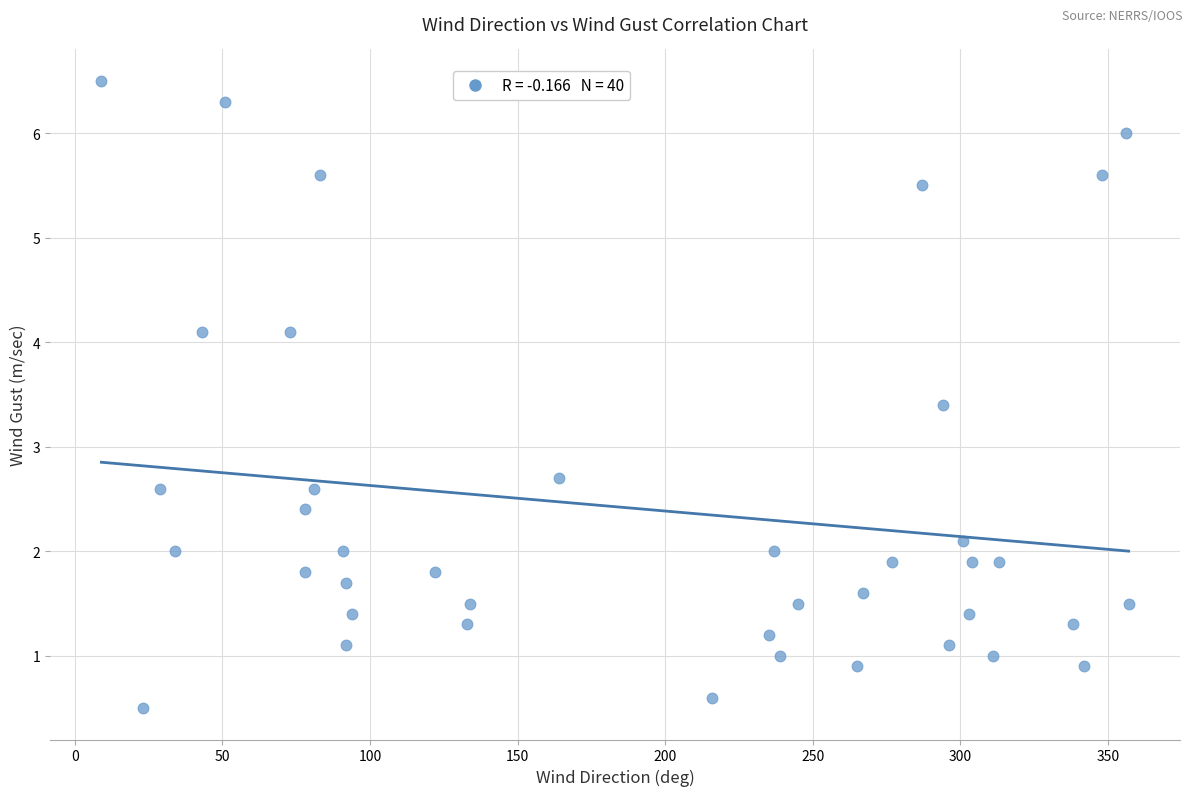

What is the range of Y values (max minus min)?

6.0